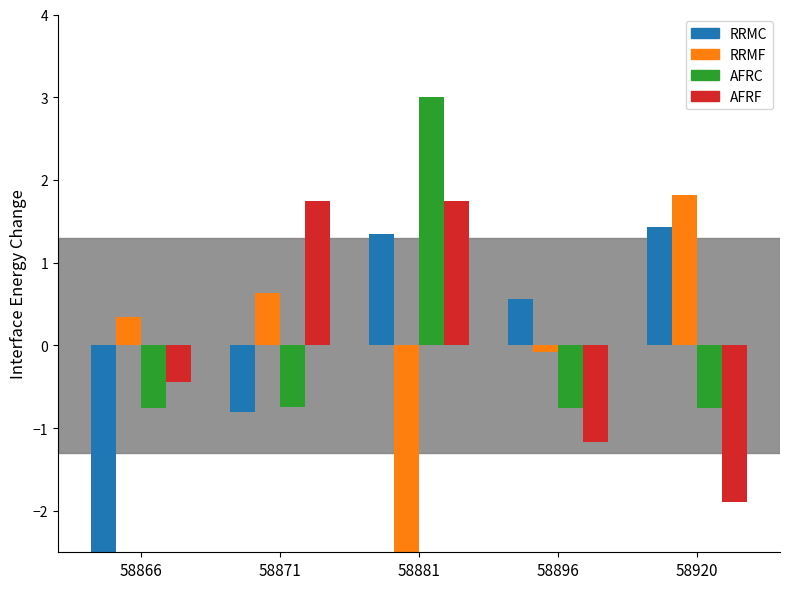

Where is AFRC nearest to the value 1?

58871